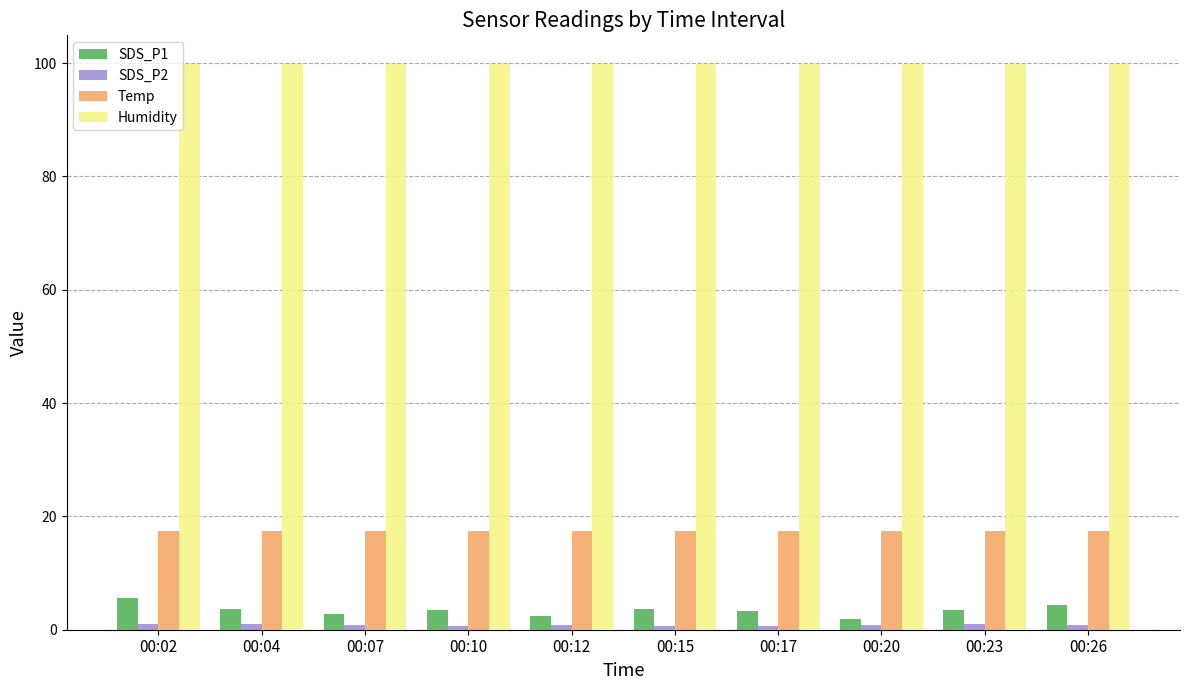

The Temp series shows 17.4 at 00:12. True or false?

True